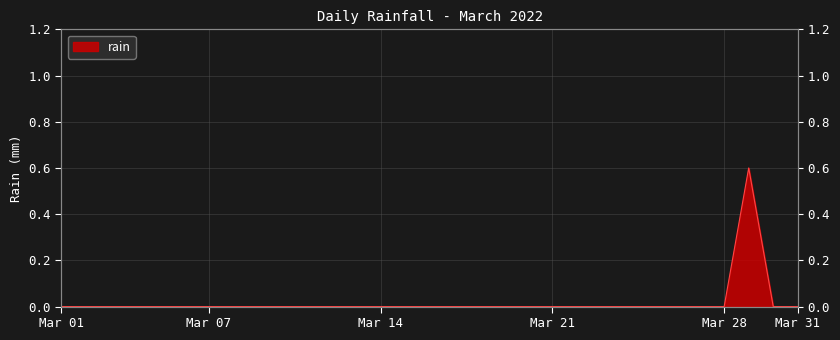

Reading left to right, extract all data points from this chart.

0.0	0.0	0.0	0.0	0.0	0.0	0.0	0.0	0.0	0.0	0.0	0.0	0.0	0.0	0.0	0.0	0.0	0.0	0.0	0.0	0.0	0.0	0.0	0.0	0.0	0.0	0.0	0.0	0.6	0.0	0.0